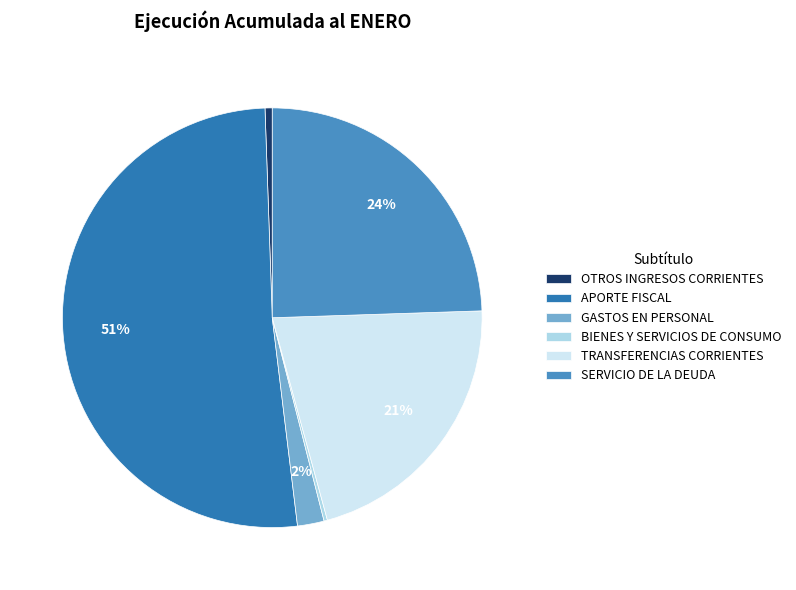

How many slices are in this pie chart?

6